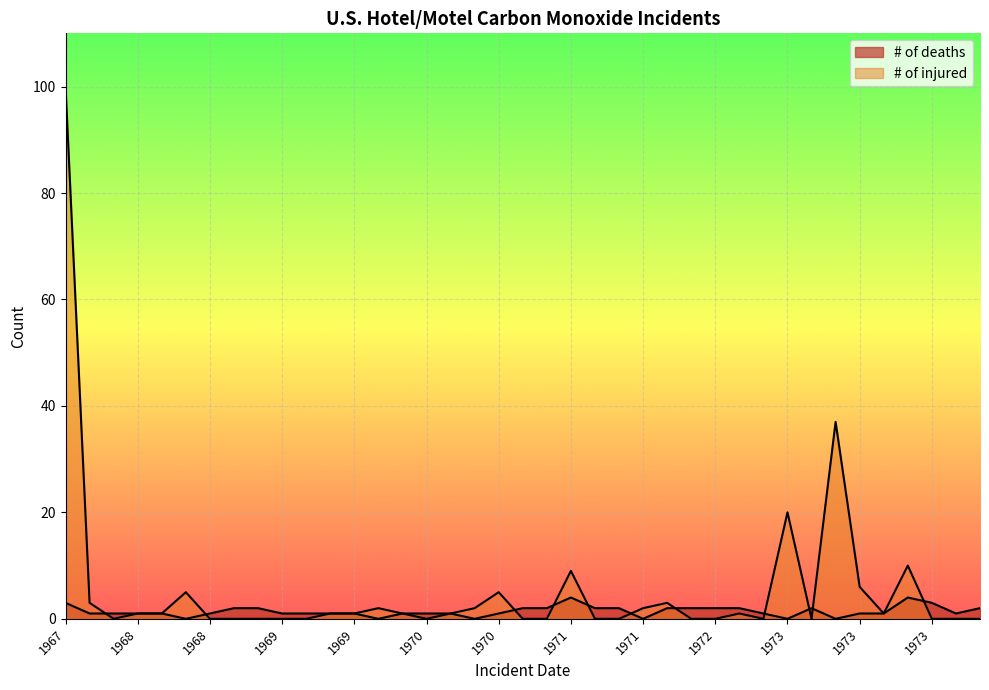

What is the sum of all # of deaths values?

55